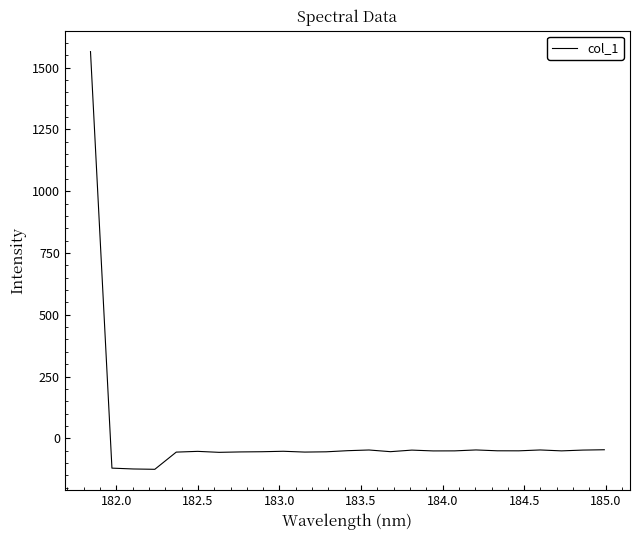

What is the minimum value shown in the chart?

-125.2